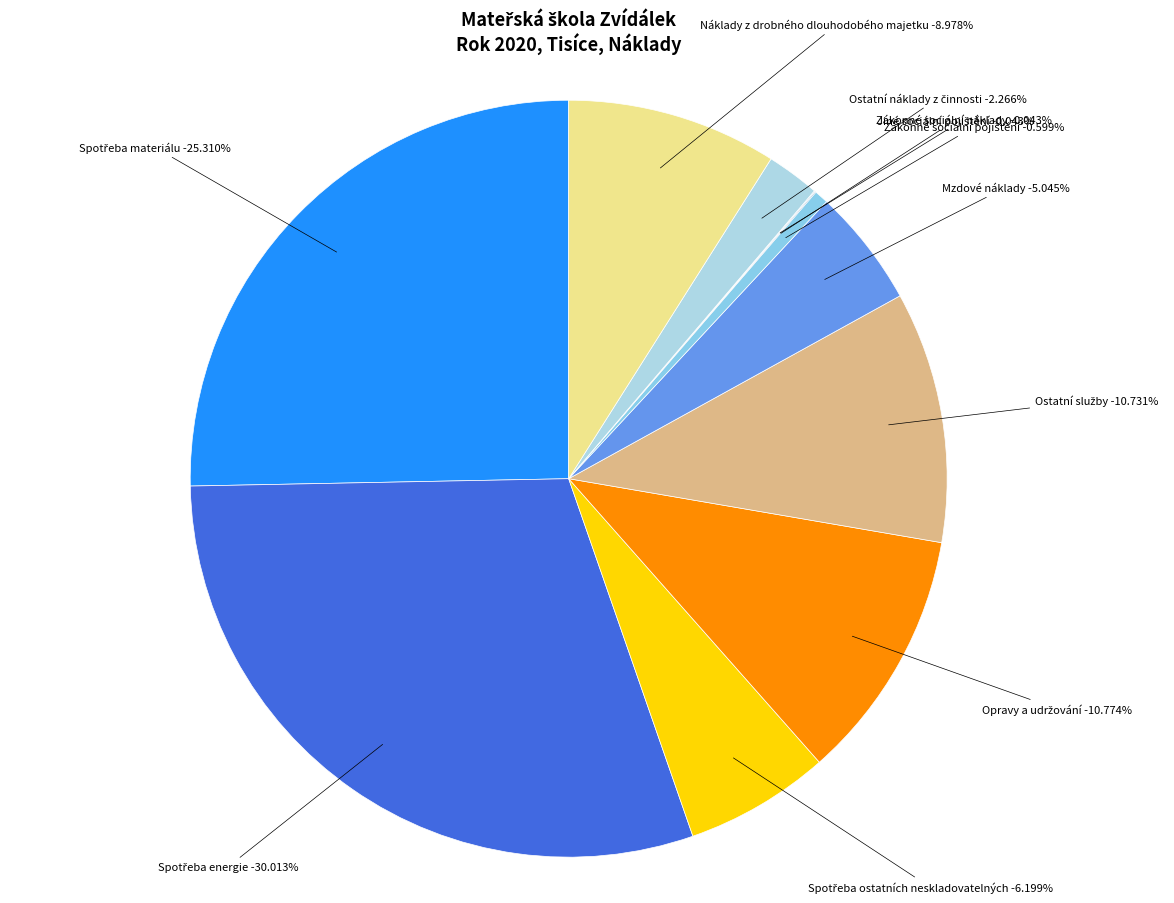

To the nearest percent, what is the combined percentage of Zákonné sociální pojištění and Ostatní služby?

11%